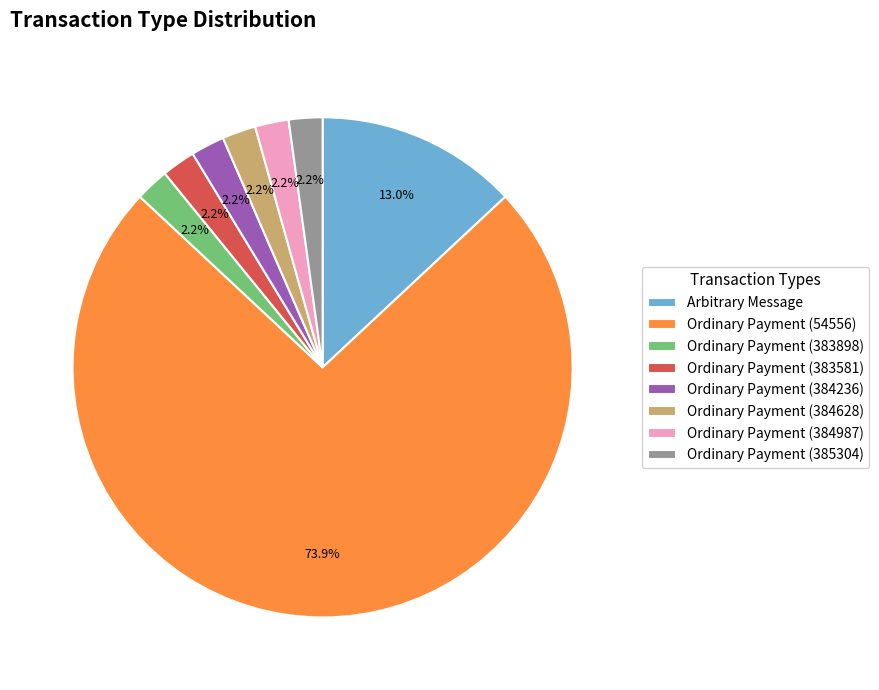

Which category has the biggest portion of the pie?

Ordinary Payment (54556)